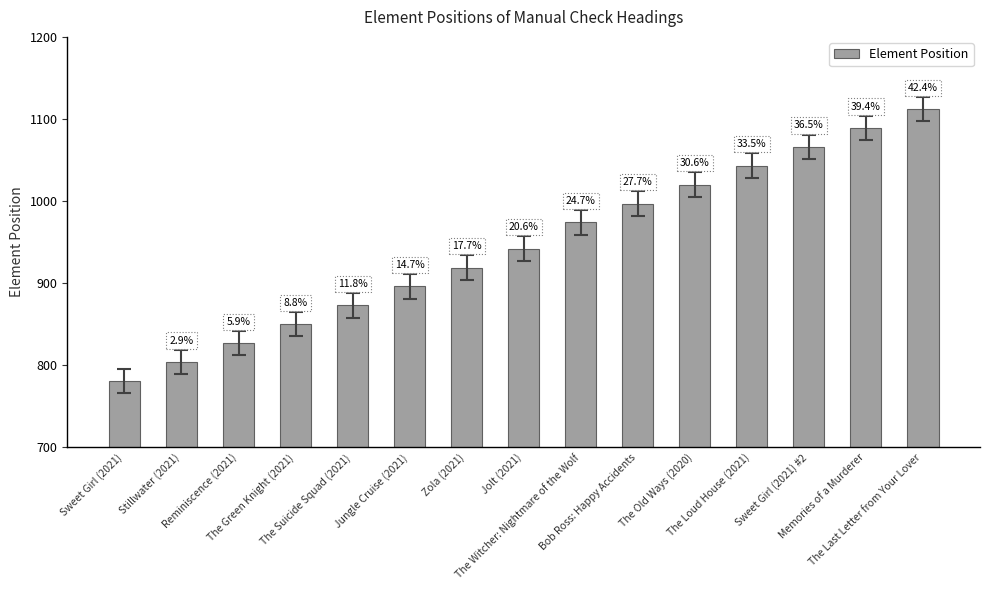

Does the chart contain any negative values?

No